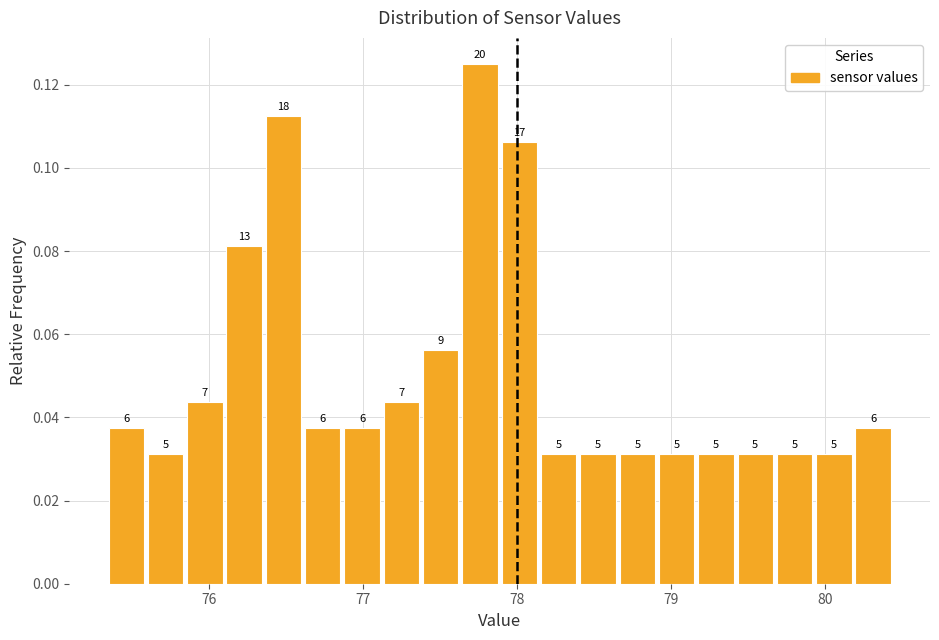

Around what value on the x-axis is the tallest bar? Give the approximate position of its centre, as read against the axis.

77.8